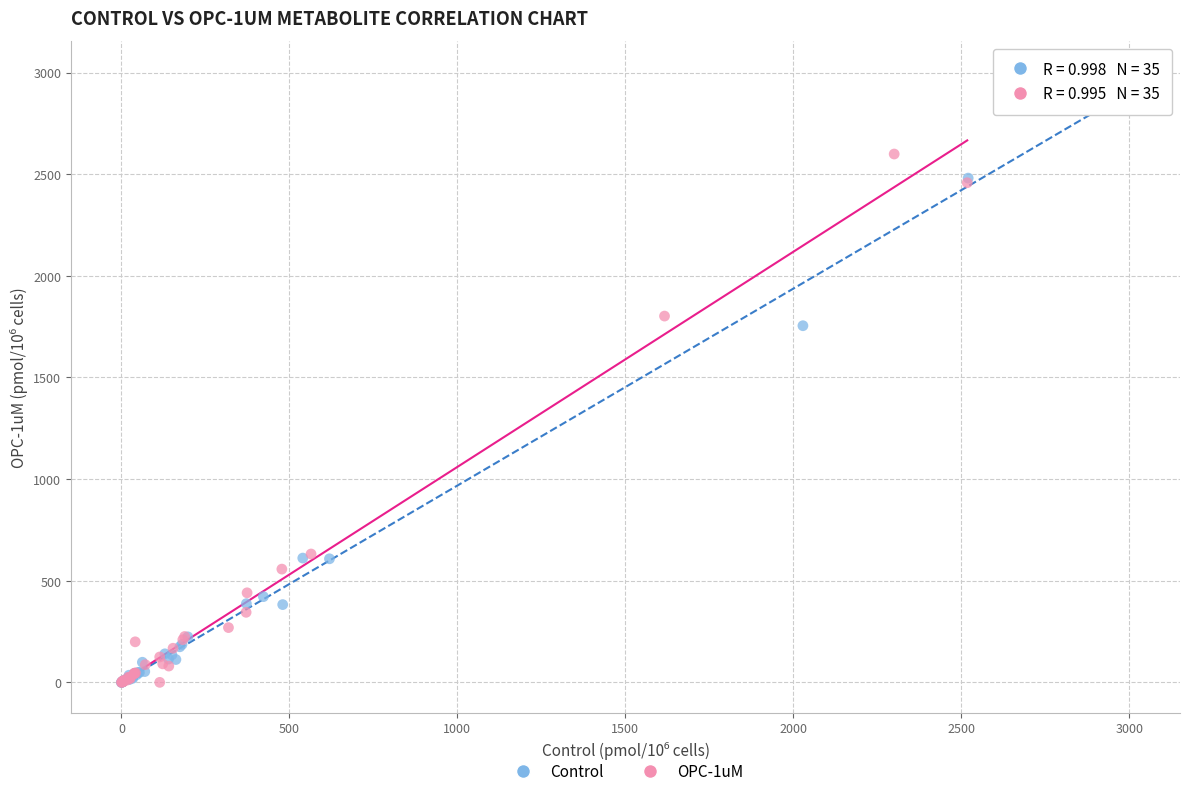

What are all the series names shown in the legend?

Control, OPC-1uM